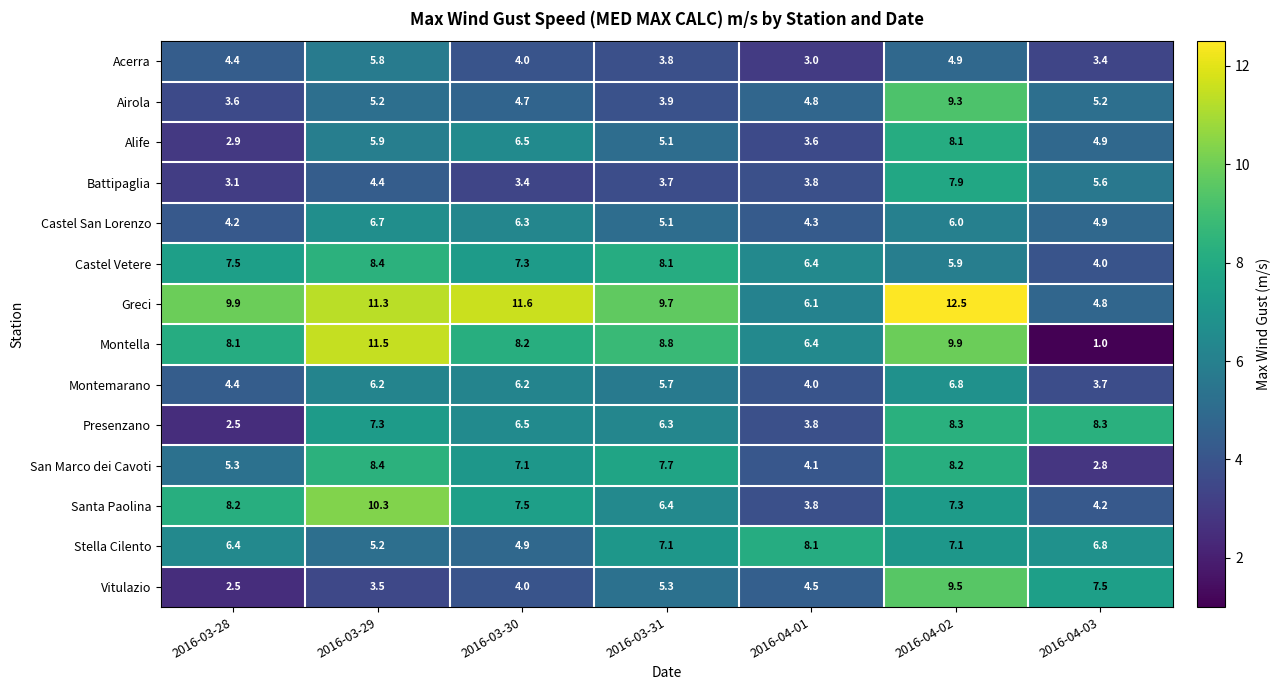

Is it true that Presenzano equals 2.6 at 2016-03-31?

False